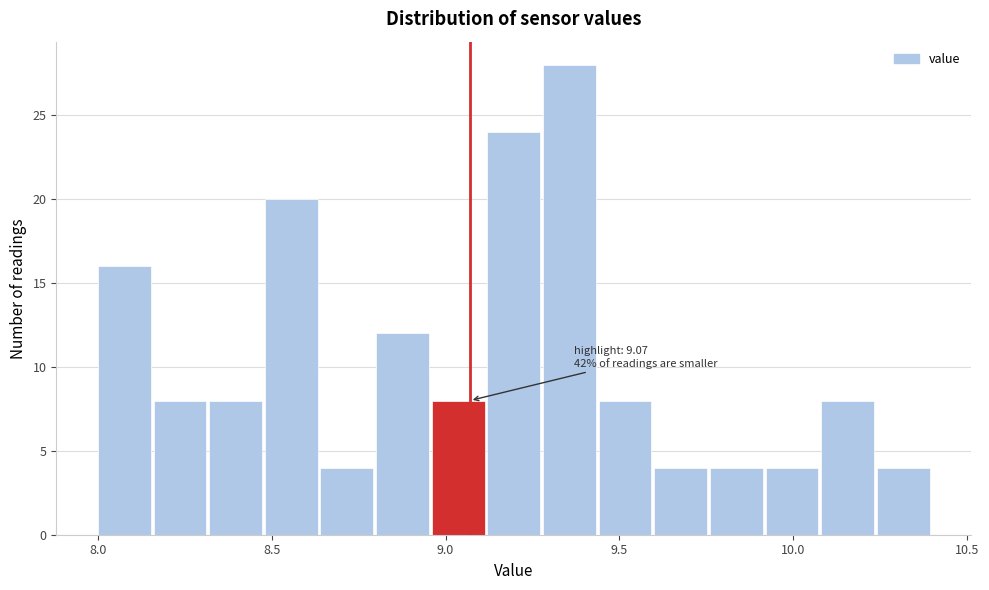

Around what value on the x-axis is the tallest bar? Give the approximate position of its centre, as read against the axis.

9.35